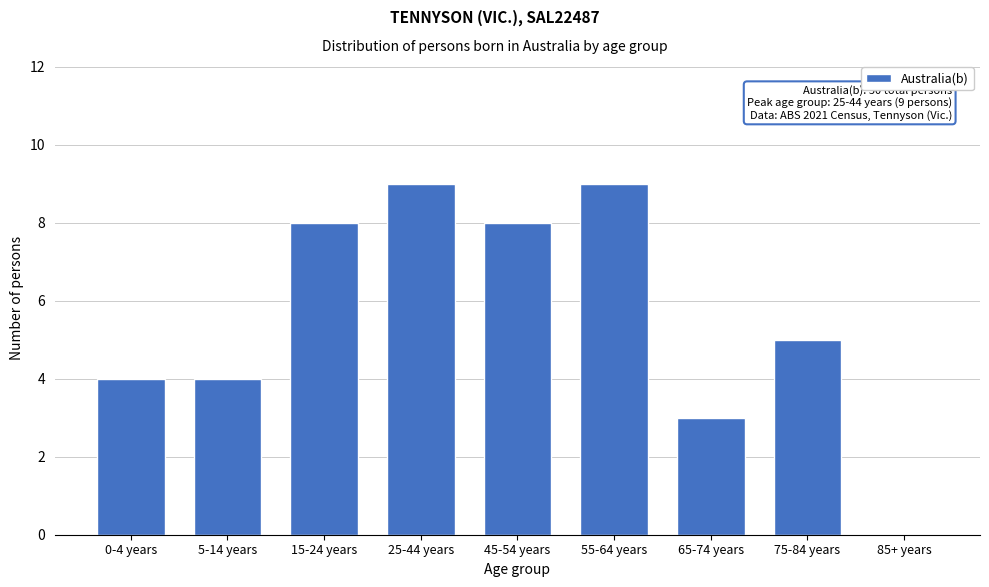

Reading left to right, extract all data points from this chart.

0-4 years=4	5-14 years=4	15-24 years=8	25-44 years=9	45-54 years=8	55-64 years=9	65-74 years=3	75-84 years=5	85+ years=0